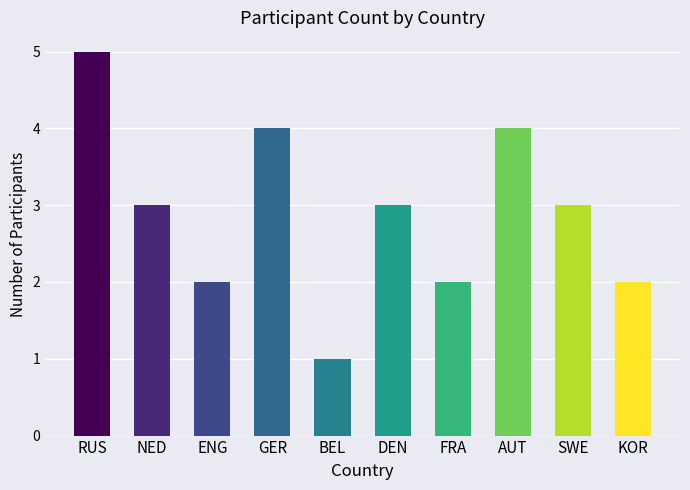

What is the difference between the maximum and minimum values?

4